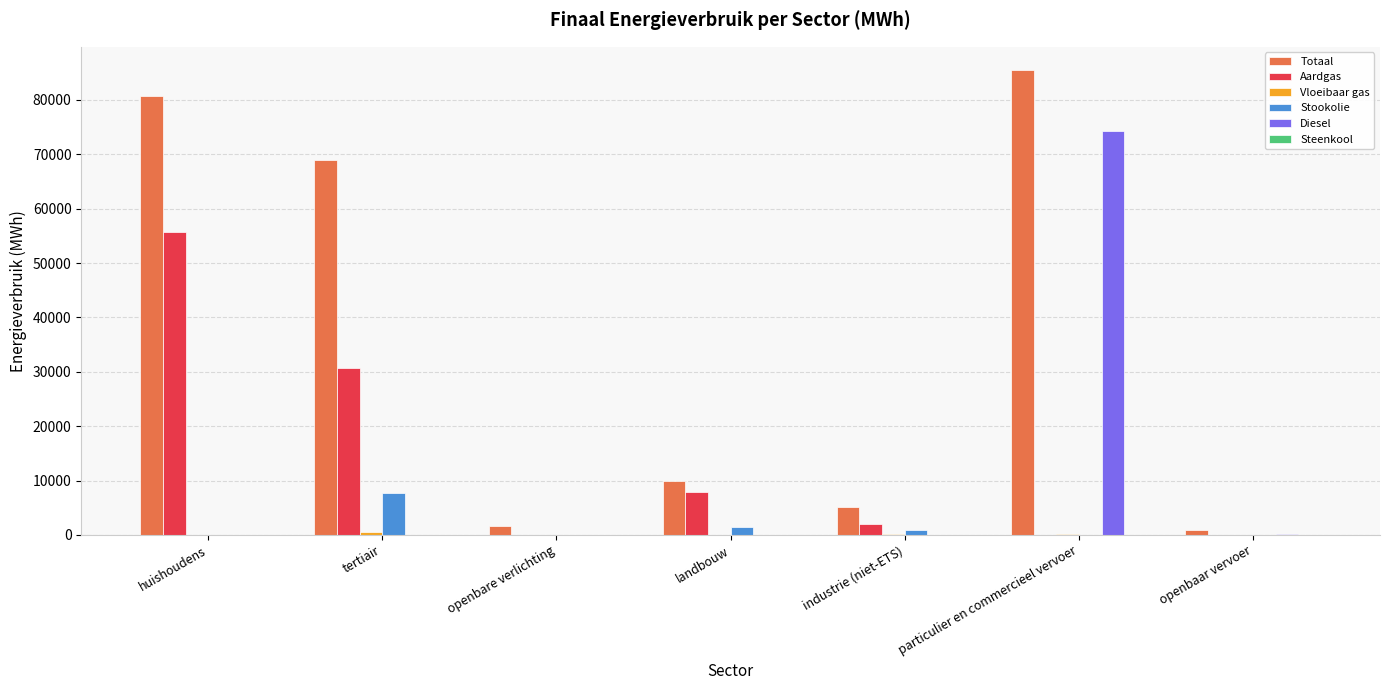

Are the bars grouped side by side (vs. stacked)?

Yes